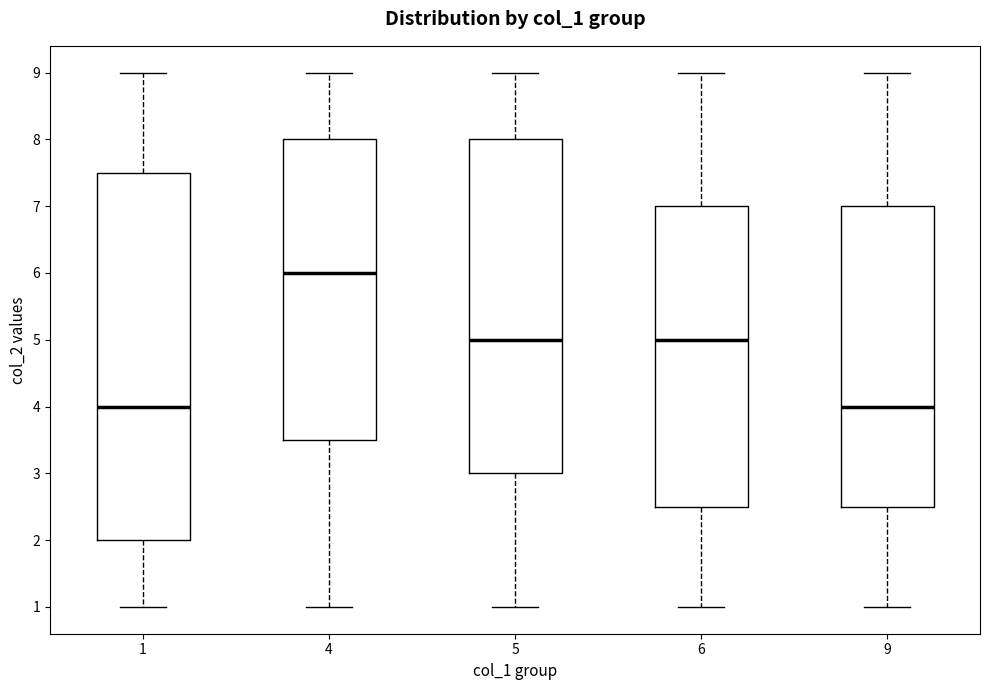

Reading left to right, transcribe this box plot: for each box, give where its median line is, the range the box spans, and where its two whiskers end, as read against the y-axis. The values are not printed on the chart, so give them approximately, as read against the axis.

1: median 4.0, box 2.0 to 7.5, whiskers 1.0 to 9.0
4: median 6.0, box 3.5 to 8.0, whiskers 1.0 to 9.0
5: median 5.0, box 3.0 to 8.0, whiskers 1.0 to 9.0
6: median 5.0, box 2.5 to 7.0, whiskers 1.0 to 9.0
9: median 4.0, box 2.5 to 7.0, whiskers 1.0 to 9.0